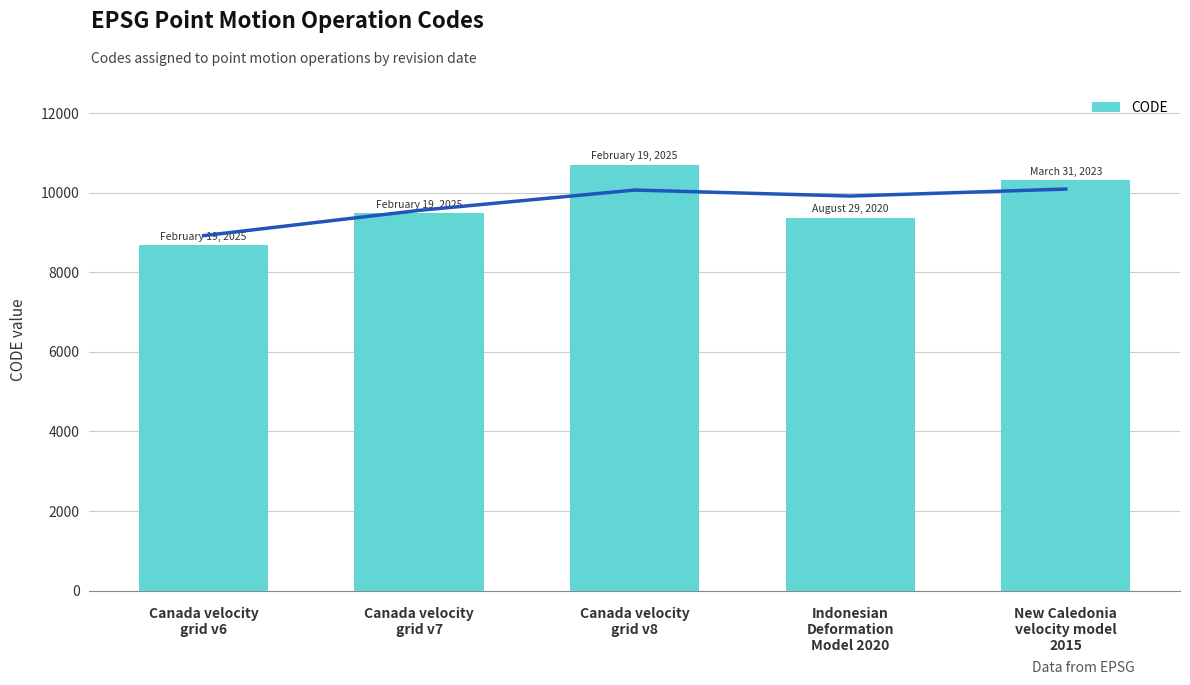

What is the greatest value displayed?

10707